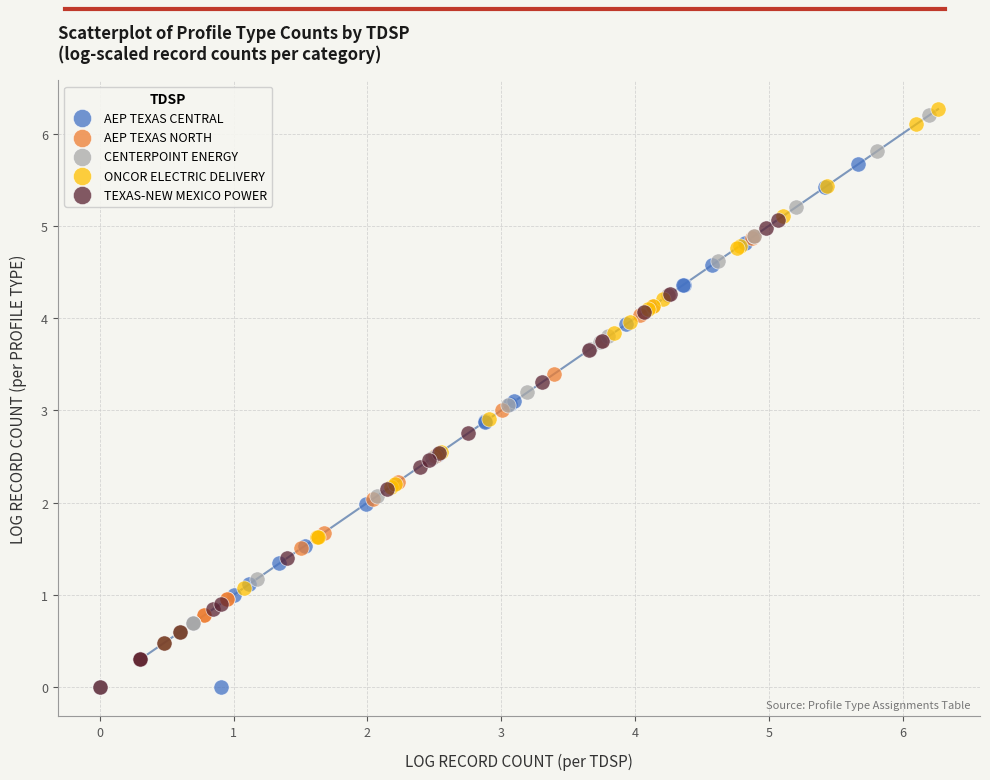

Which series has the largest Y range (max minus min)?

CENTERPOINT ENERGY